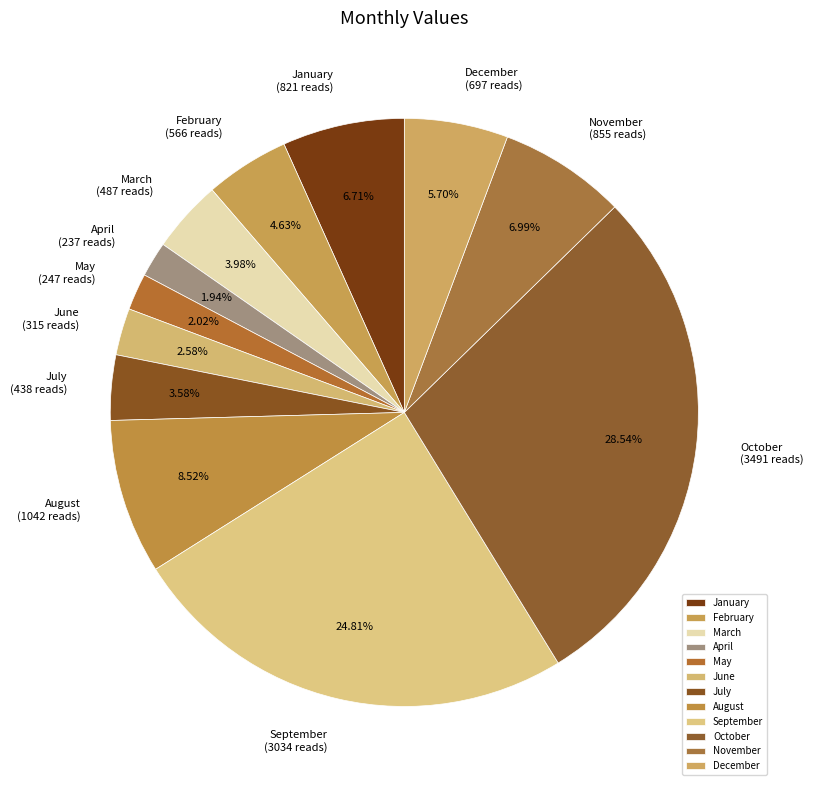

To the nearest percent, what percentage of the pie is November?

7%